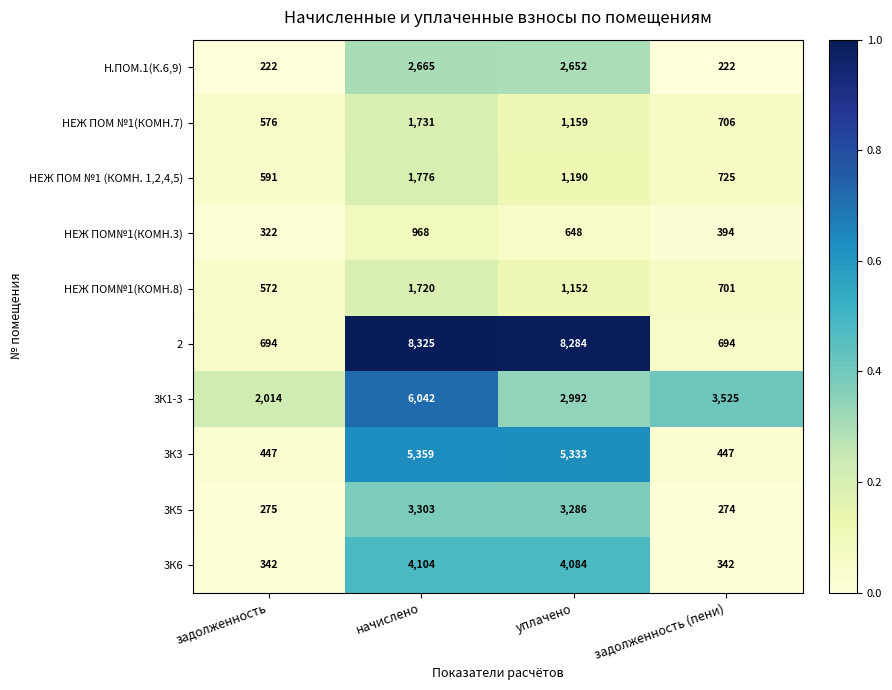

Is the value of НЕЖ ПОМ№1(КОМН.3) at начислено greater than the value of НЕЖ ПОМ№1(КОМН.8) at начислено?

No